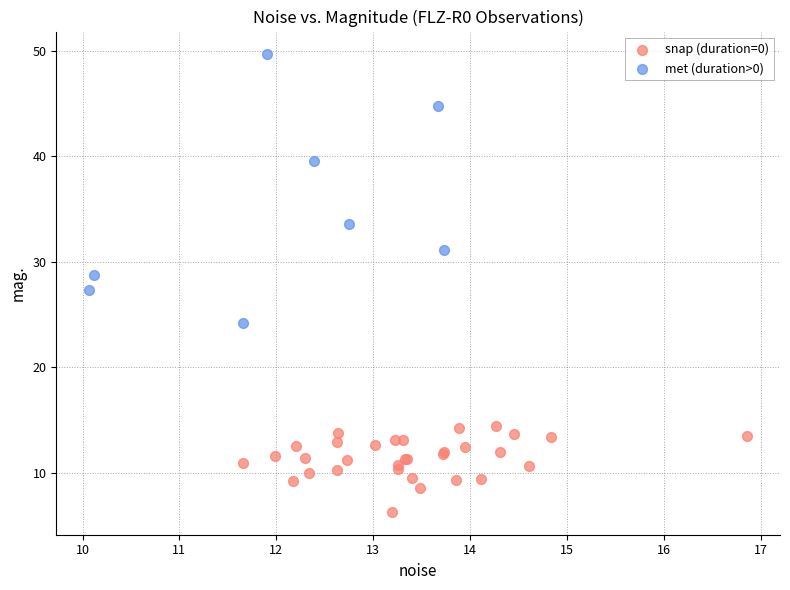

Which series reaches the minimum Y coordinate?

snap (duration=0)